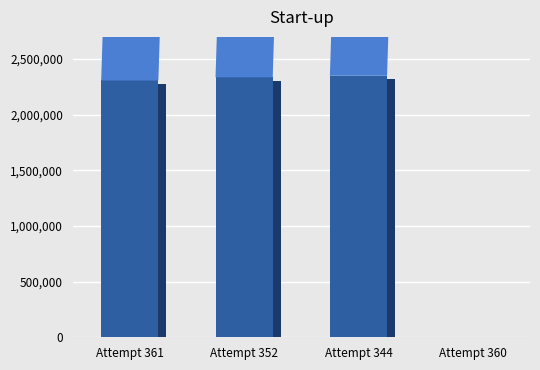

Does the chart contain stacked bars?

No